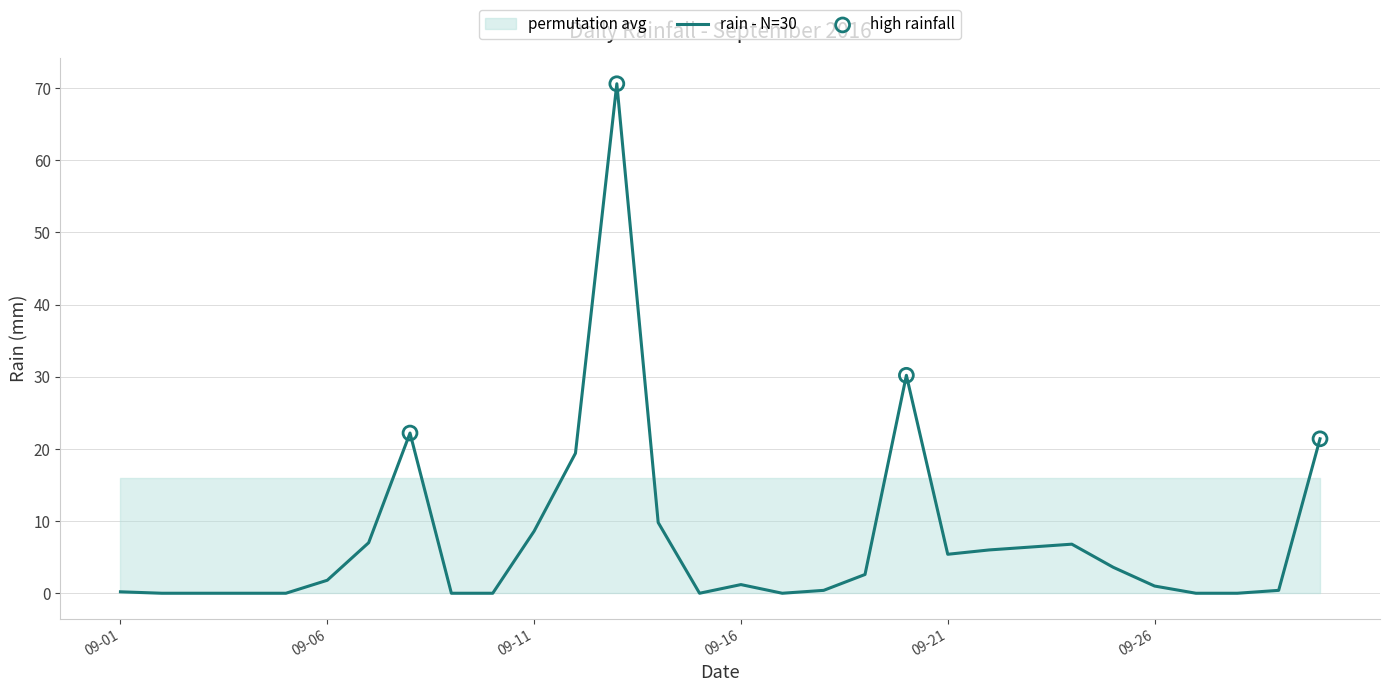

Between 2016-09-05 and 2016-09-04, which is larger?

2016-09-05